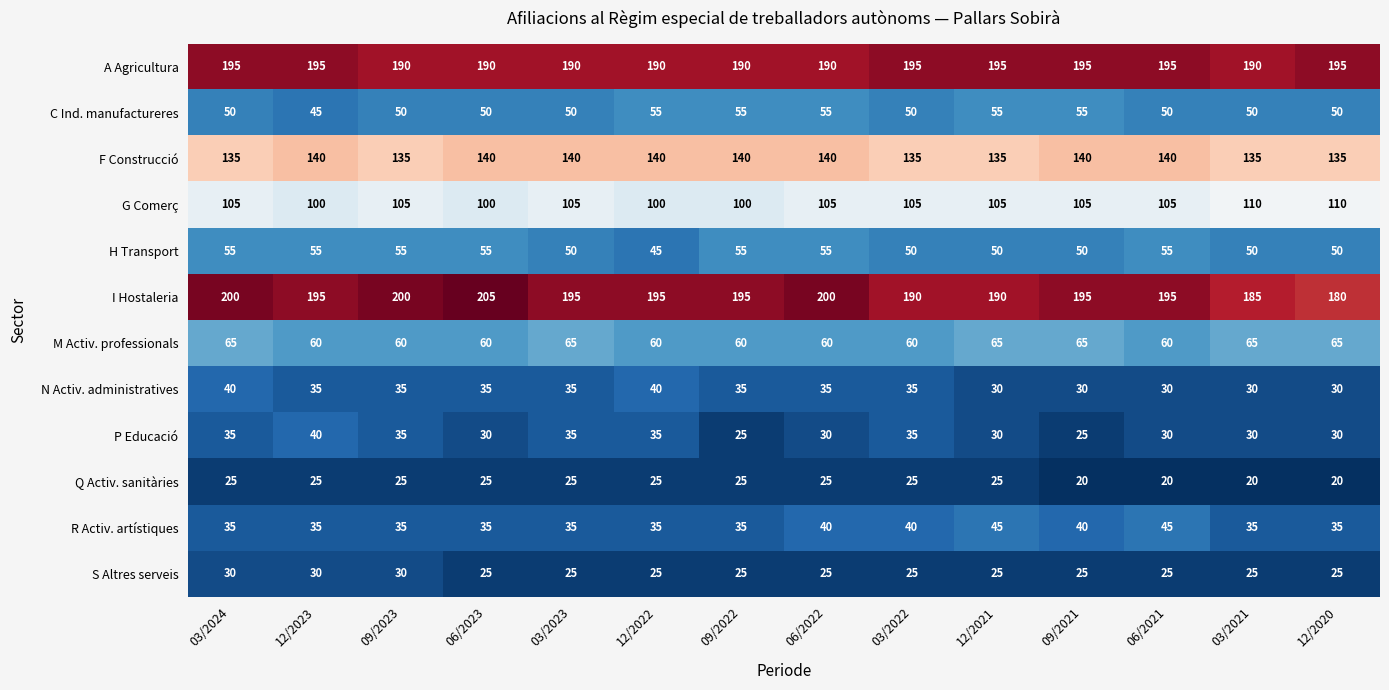

Which series has the widest spread of values?

I Hostaleria